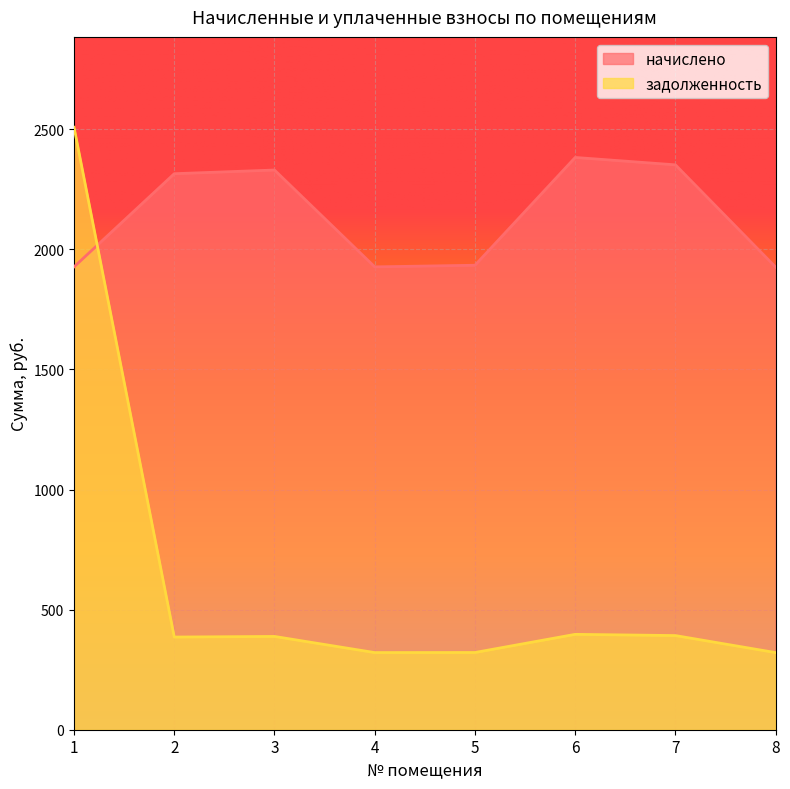

Where is задолженность nearest to the value 1414?

6